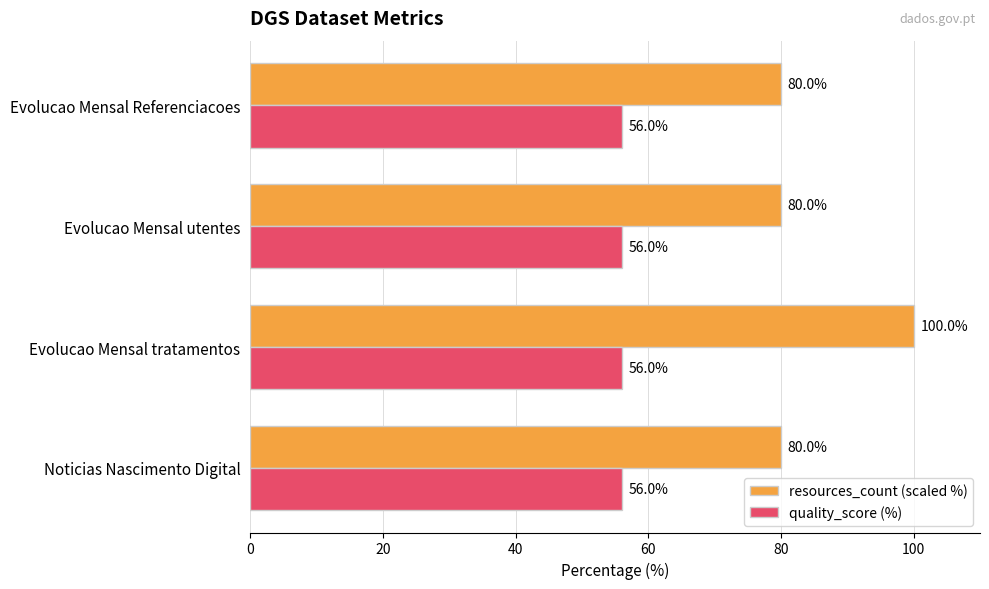

What is the maximum value for quality_score (%)?

56.0